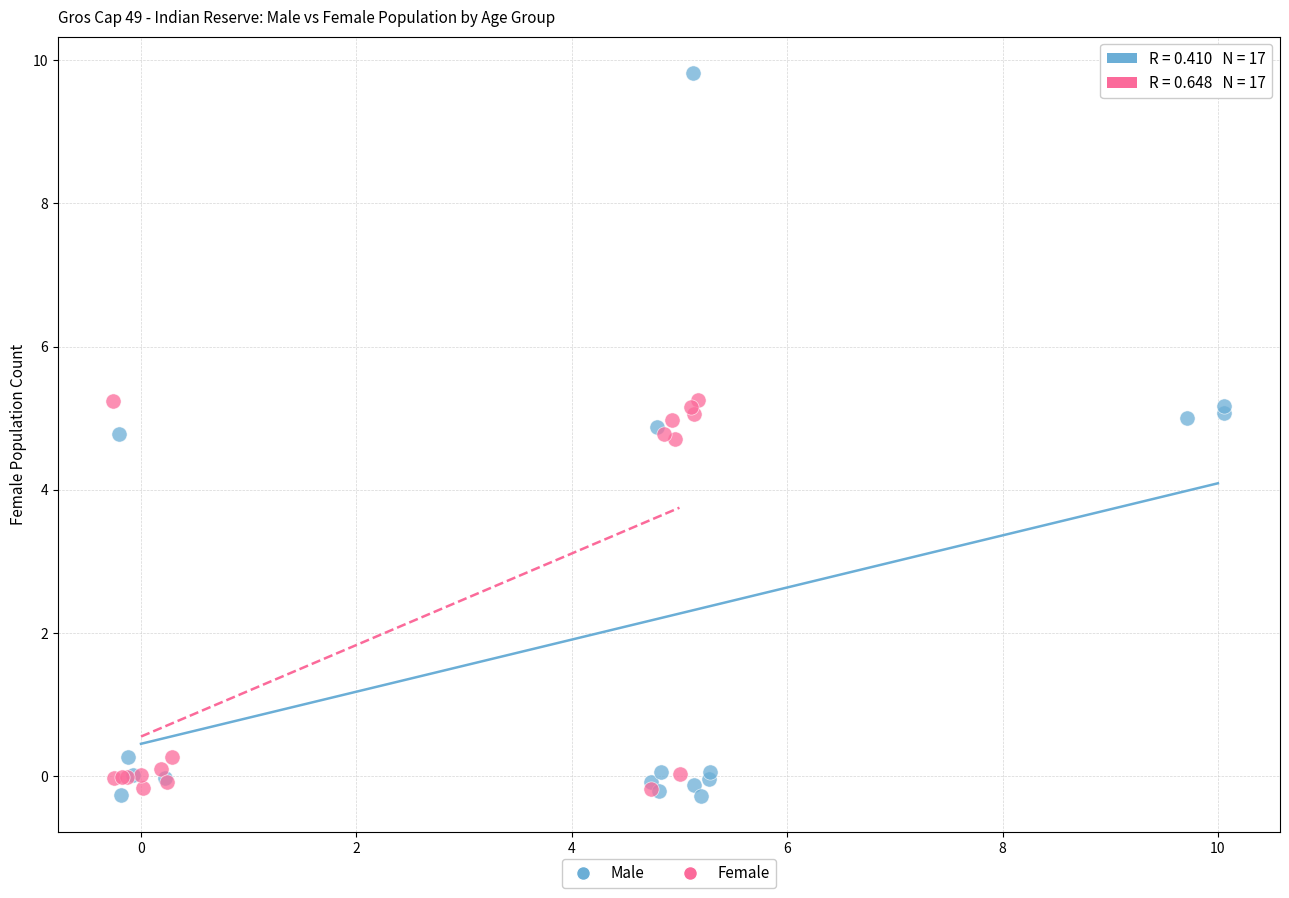

Which series contains the highest Y value?

Male